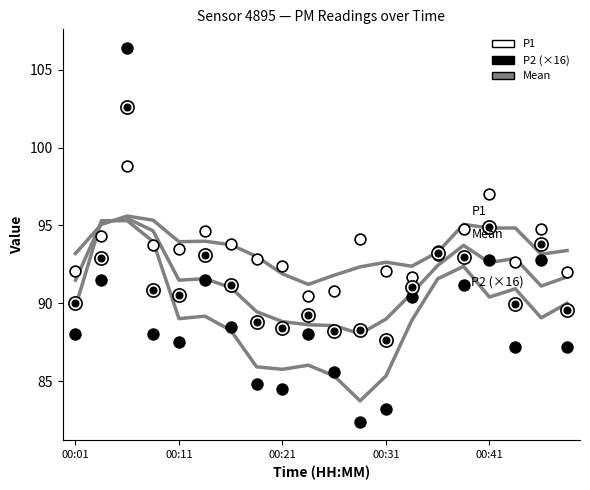

Which series contains the highest Y value?

P2 (×16)